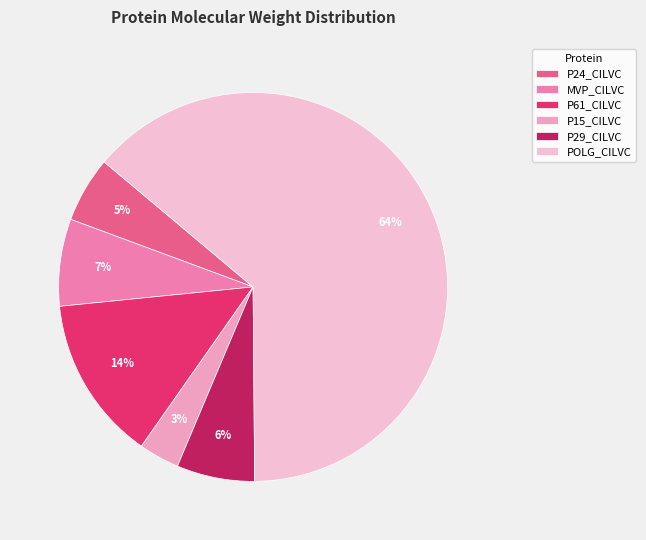

How many segments does this pie chart have?

6